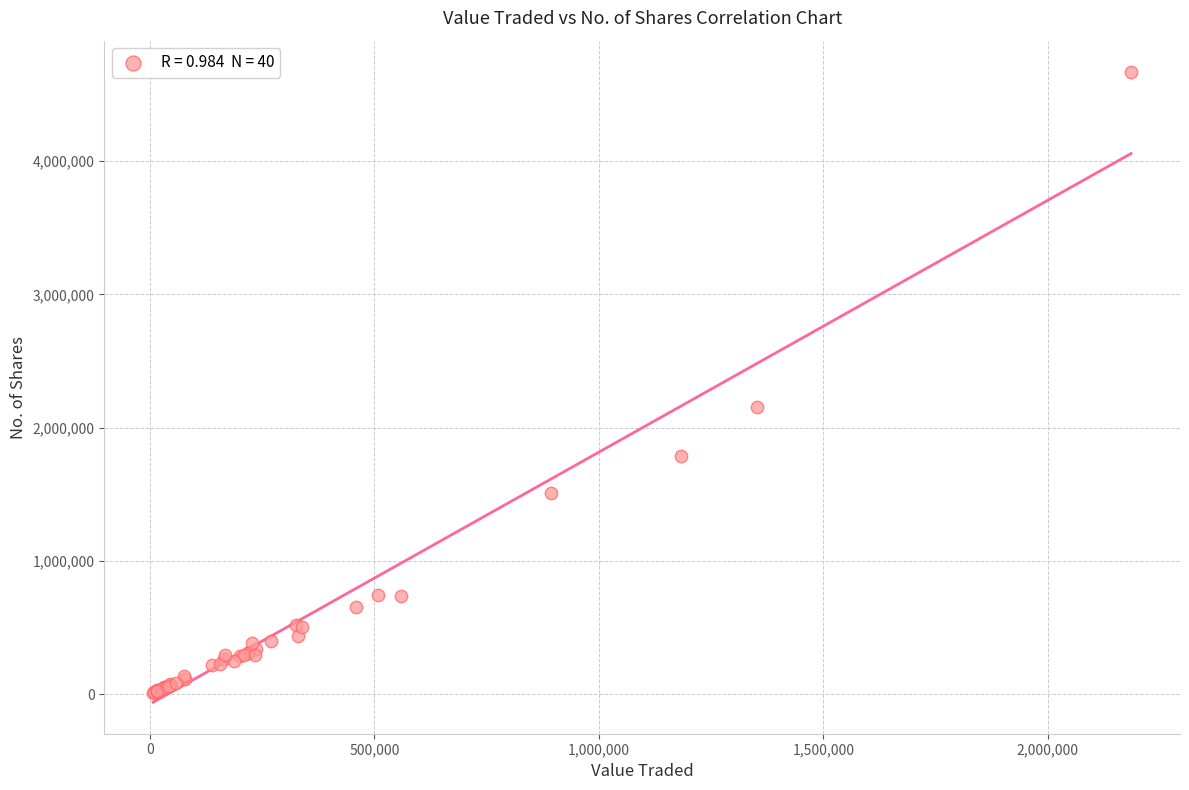

What Y value in the scatter plot is closest to 2338666?

2156794